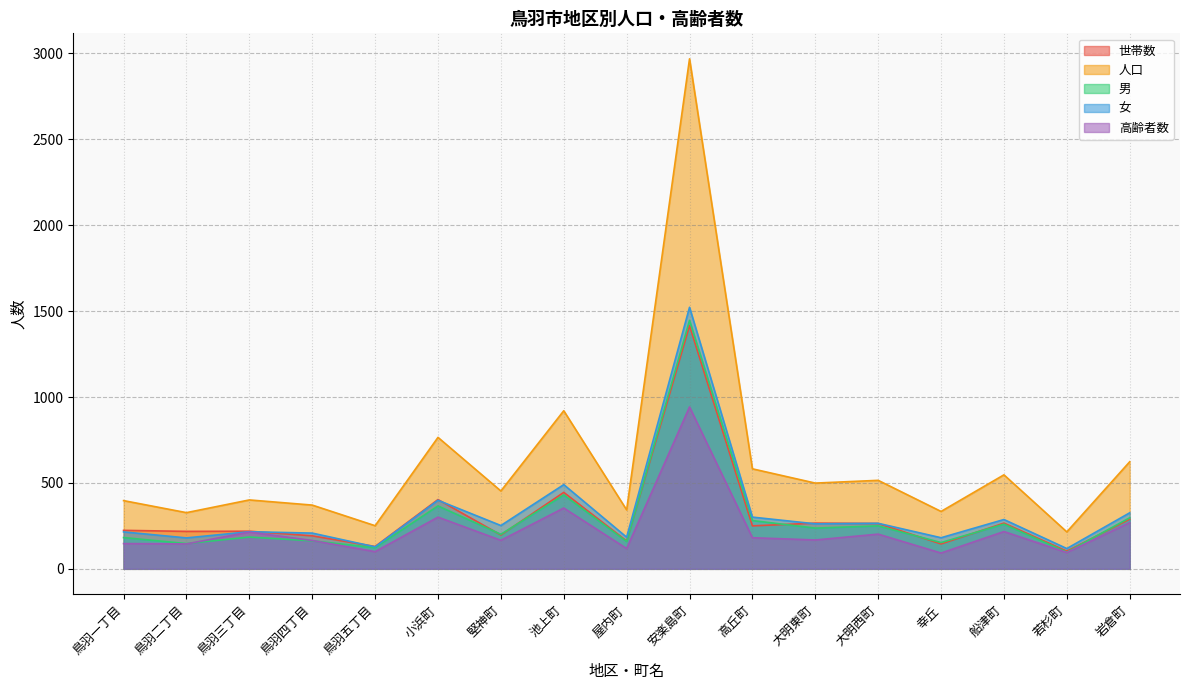

At which category does 女 reach its first local valley?

鳥羽二丁目